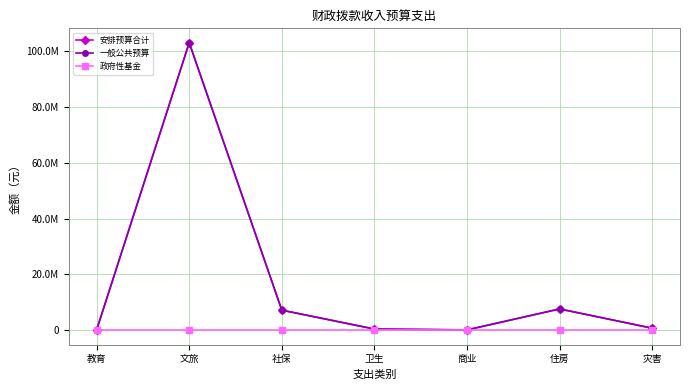

Does the chart have visible grid lines?

Yes